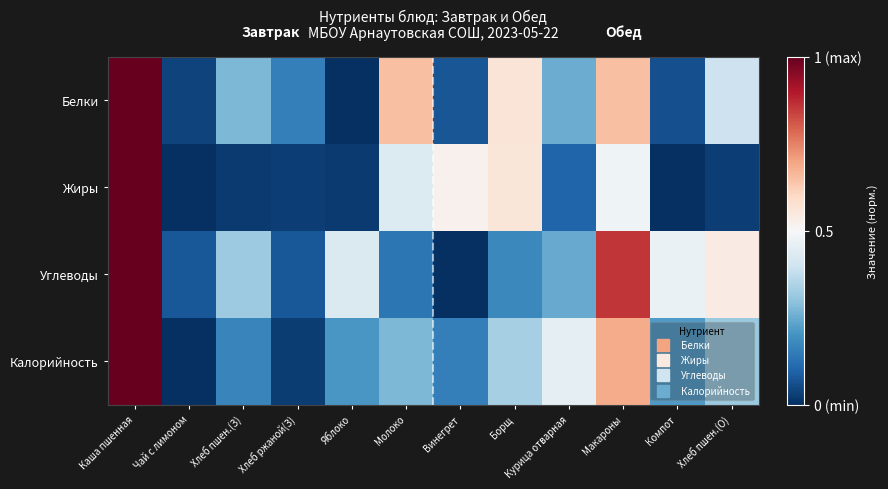

How many distinct data groups are displayed?

4